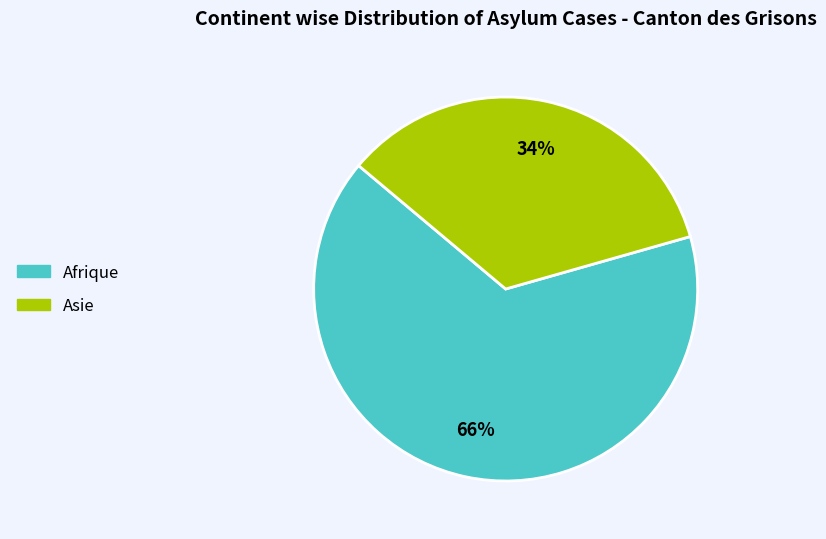

To the nearest percent, what is the average slice percentage?

50%